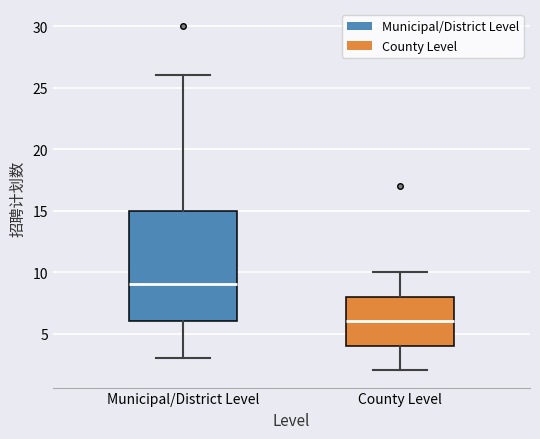

Where is the lower edge of the box for County Level on the y-axis? The values are not printed on the chart, so give them approximately, as read against the axis.

4